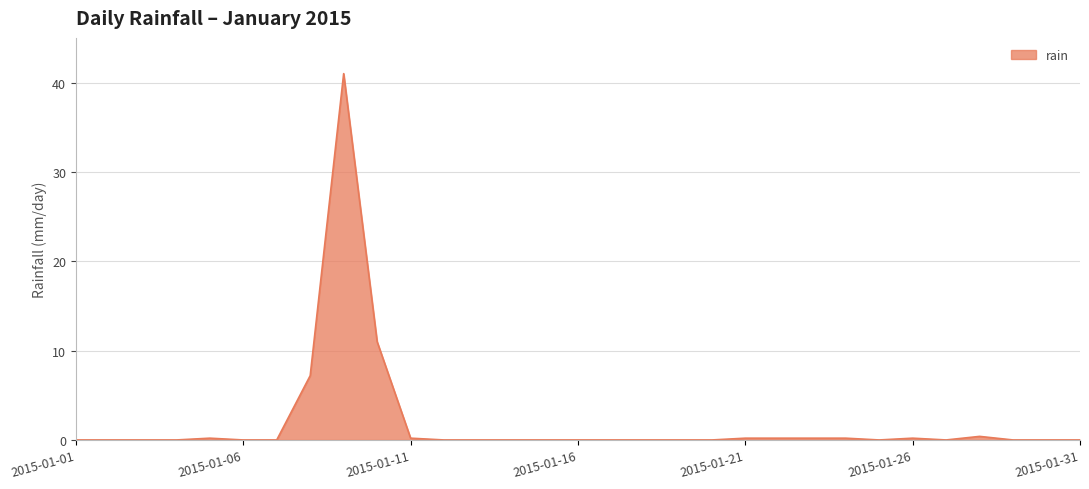

At which category does the data reach its first local peak?

2015-01-05